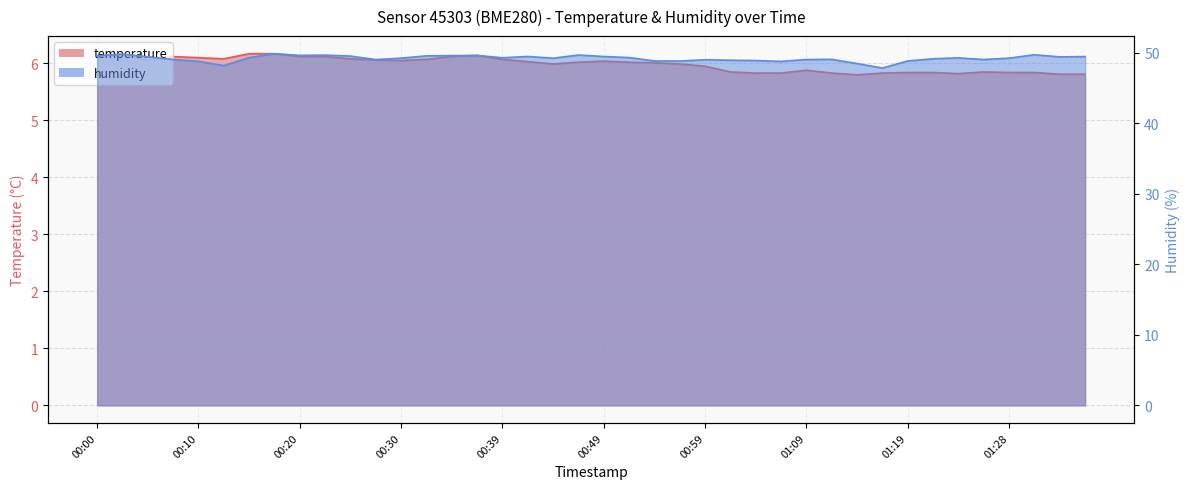

How many lines are shown in the chart?

2